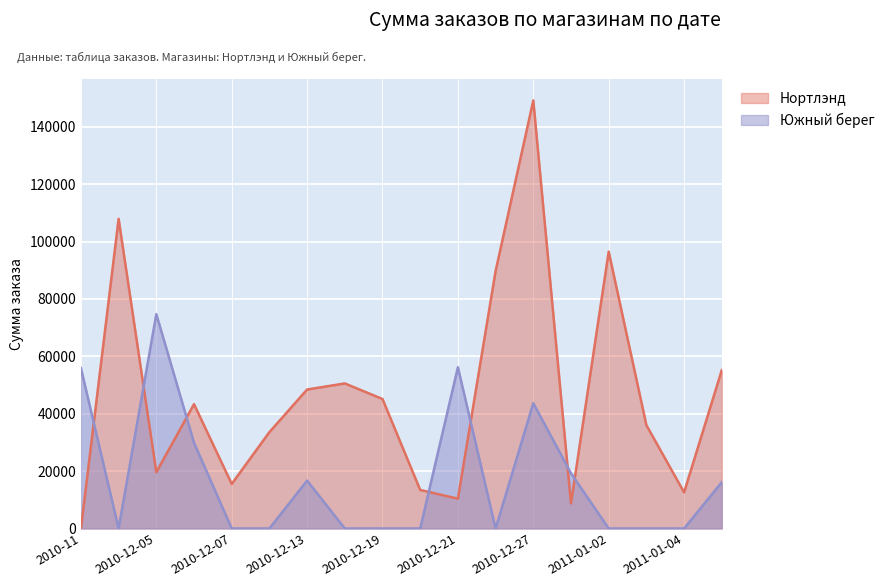

Reading left to right, what are all the values shown in this chart?

Нортлэнд: 2010-11=0.0	2010-12-01=107937.0	2010-12-05=19621.8	2010-12-06=43344.0	2010-12-07=15534.0	2010-12-12=33597.0	2010-12-13=48446.4	2010-12-15=50563.5	2010-12-19=45139.5	2010-12-20=13440.0	2010-12-21=10396.8	2010-12-23=89726.4	2010-12-27=149218.0	2010-12-30=8755.2	2011-01-02=96515.2	2011-01-03=36024.0	2011-01-04=12600.0	2011-01-06=55194.0
Южный берег: 2010-11=55902.0	2010-12-01=0.0	2010-12-05=74715.0	2010-12-06=29898.6	2010-12-07=0.0	2010-12-12=0.0	2010-12-13=16698.6	2010-12-15=0.0	2010-12-19=0.0	2010-12-20=0.0	2010-12-21=56214.0	2010-12-23=0.0	2010-12-27=43680.0	2010-12-30=19266.0	2011-01-02=0.0	2011-01-03=0.0	2011-01-04=0.0	2011-01-06=16158.0